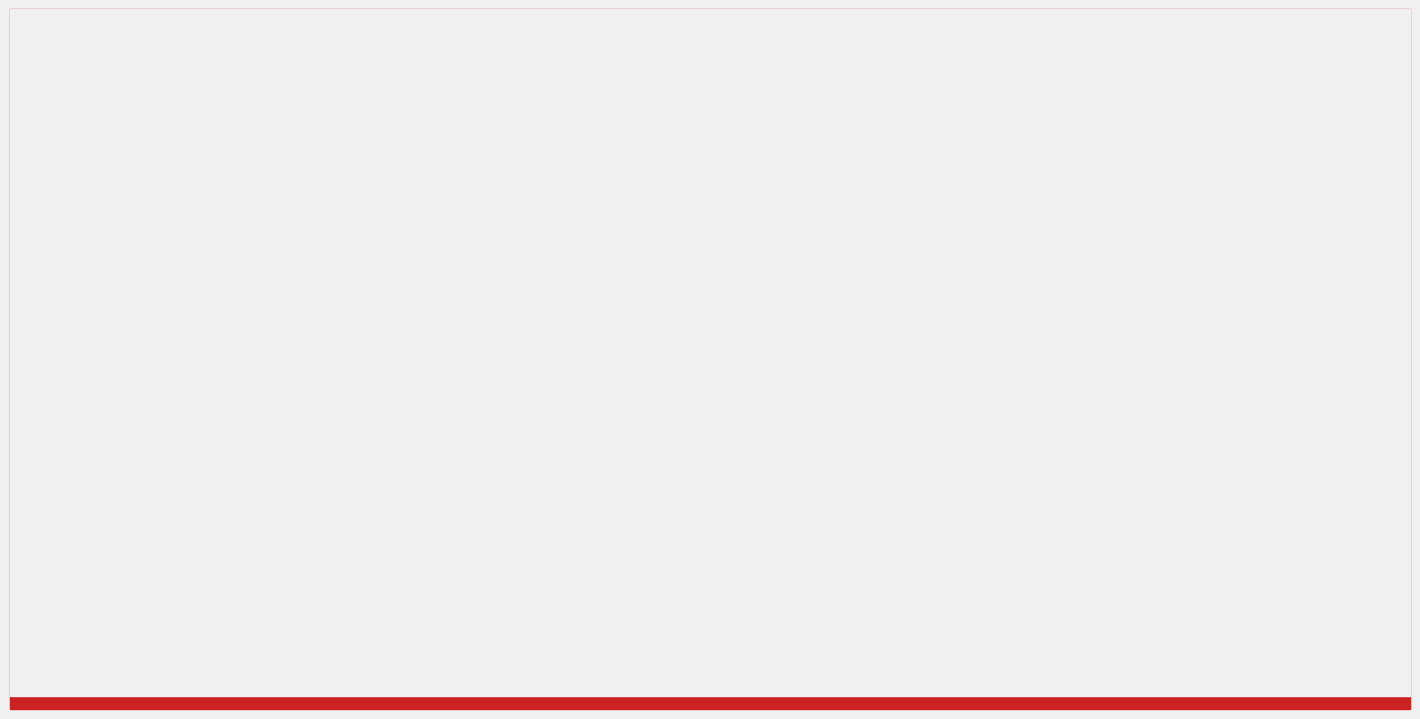

List the series in order of their peak value, lowest first.

Белки, Жиры